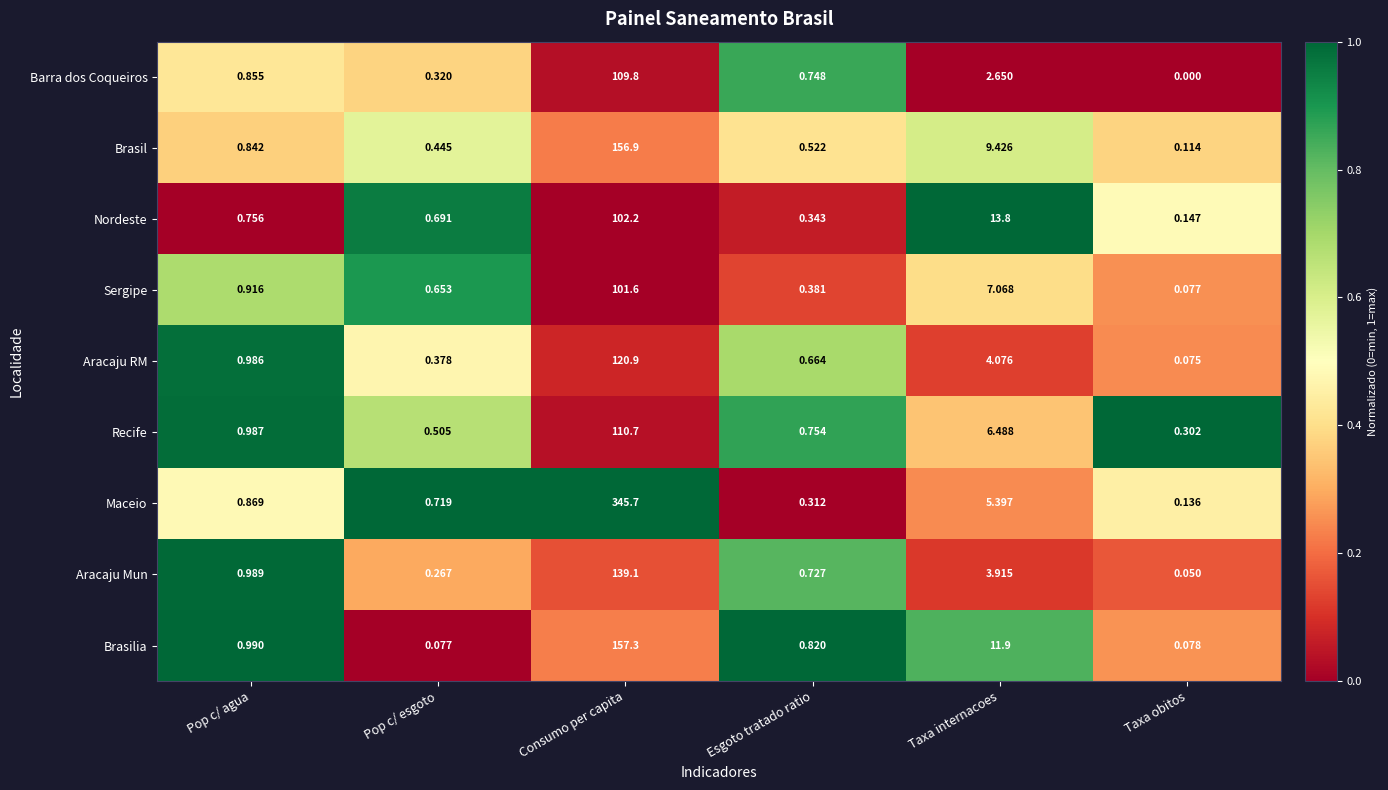

Which series has the largest range (max minus min)?

Maceio